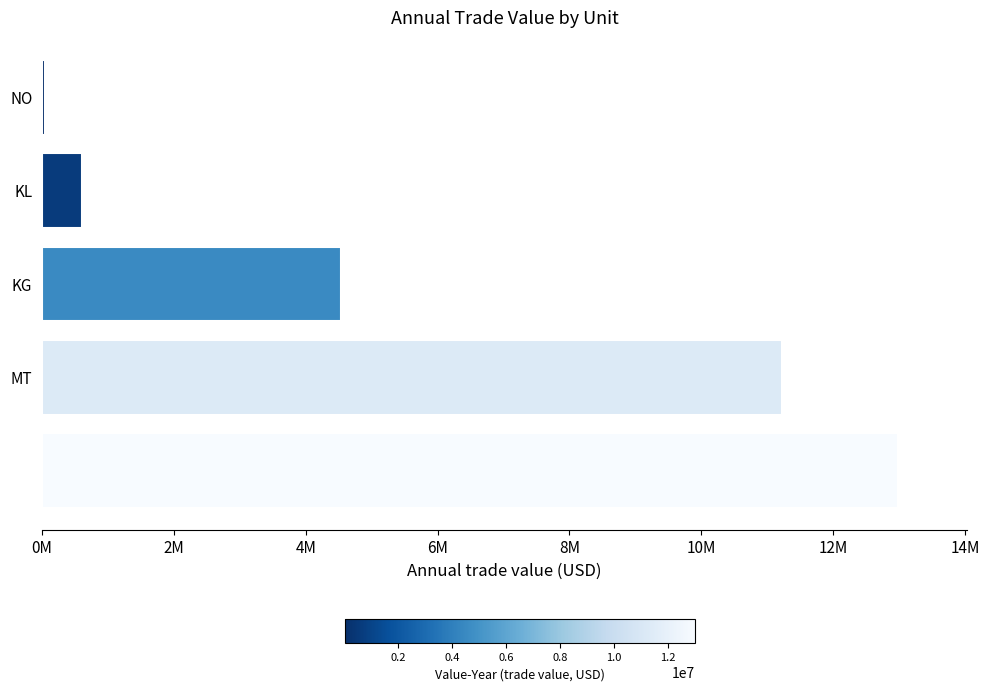

What is the smallest value displayed?

45782